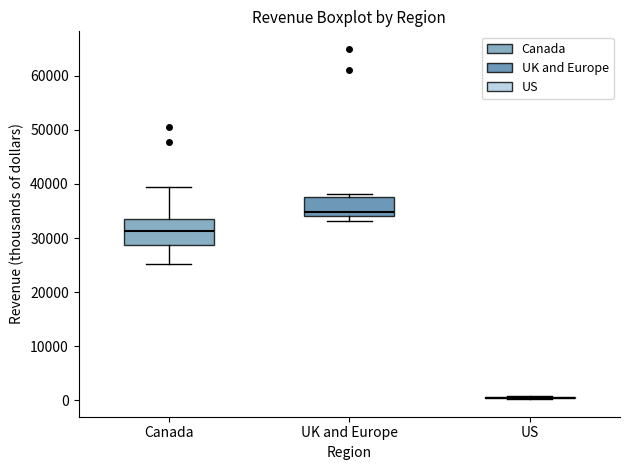

Where does the lower whisker of the box for Canada end on the y-axis? The values are not printed on the chart, so give them approximately, as read against the axis.

25000